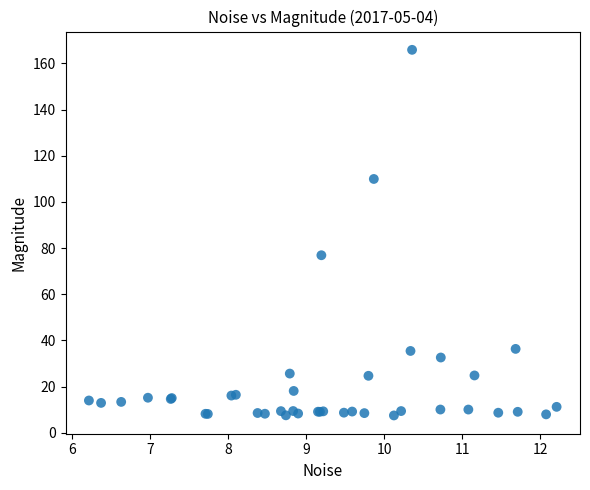

What Y value in the scatter plot is closest to 86?

76.9